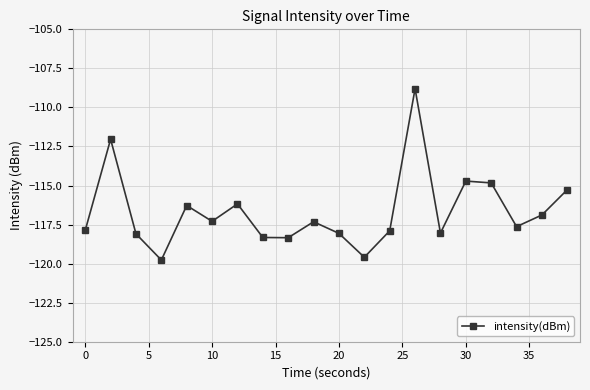

What is the smallest value displayed?

-119.8